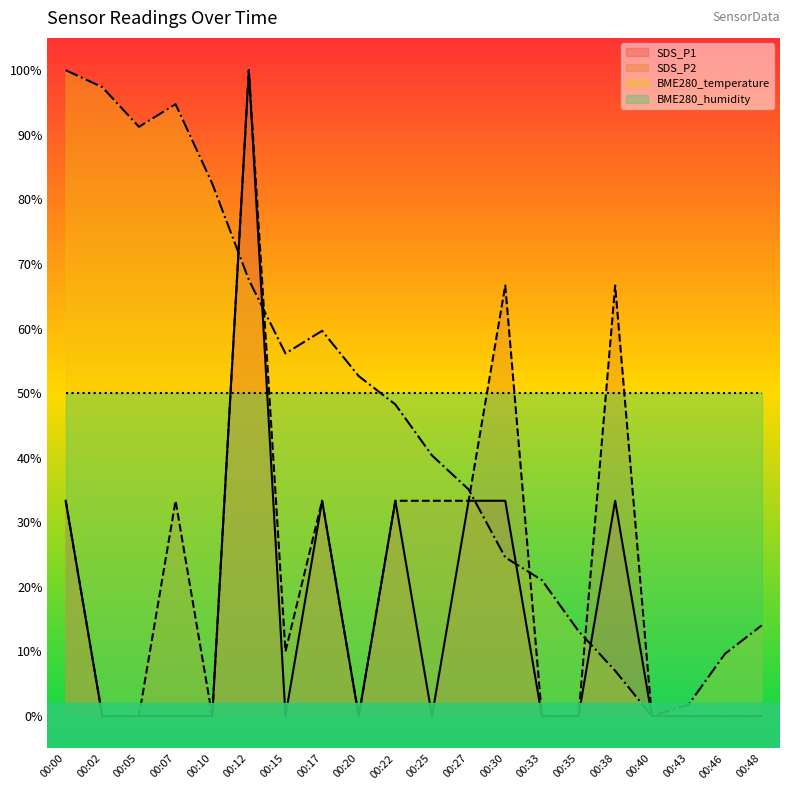

Reading left to right, extract all data points from this chart.

SDS_P1: 00:00=0.3	00:02=0.0	00:05=0.0	00:07=0.0	00:10=0.0	00:12=1.0	00:15=0.0	00:17=0.3	00:20=0.0	00:22=0.3	00:25=0.0	00:27=0.3	00:30=0.3	00:33=0.0	00:35=0.0	00:38=0.3	00:40=0.0	00:43=0.0	00:46=0.0	00:48=0.0
SDS_P2: 00:00=0.3	00:02=0.0	00:05=0.0	00:07=0.3	00:10=0.0	00:12=1.0	00:15=0.1	00:17=0.3	00:20=0.0	00:22=0.3	00:25=0.3	00:27=0.3	00:30=0.7	00:33=0.0	00:35=0.0	00:38=0.7	00:40=0.0	00:43=0.0	00:46=0.0	00:48=0.0
BME280_temperature: 00:00=1.0	00:02=1.0	00:05=0.9	00:07=0.9	00:10=0.8	00:12=0.7	00:15=0.6	00:17=0.6	00:20=0.5	00:22=0.5	00:25=0.4	00:27=0.4	00:30=0.2	00:33=0.2	00:35=0.1	00:38=0.1	00:40=0.0	00:43=0.0	00:46=0.1	00:48=0.1